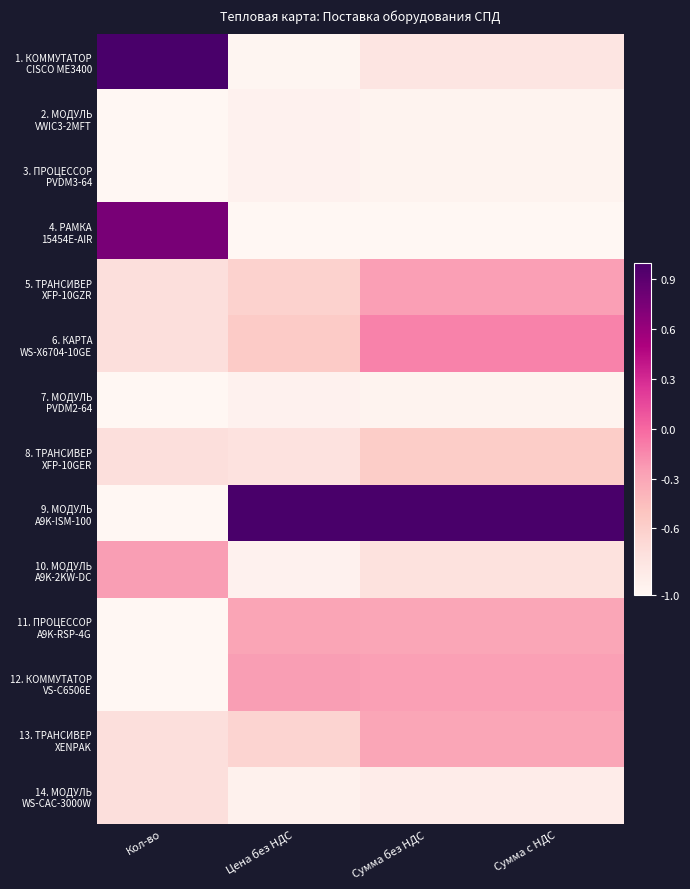

Which has a higher value, Кол-во or Цена без НДС?

Кол-во